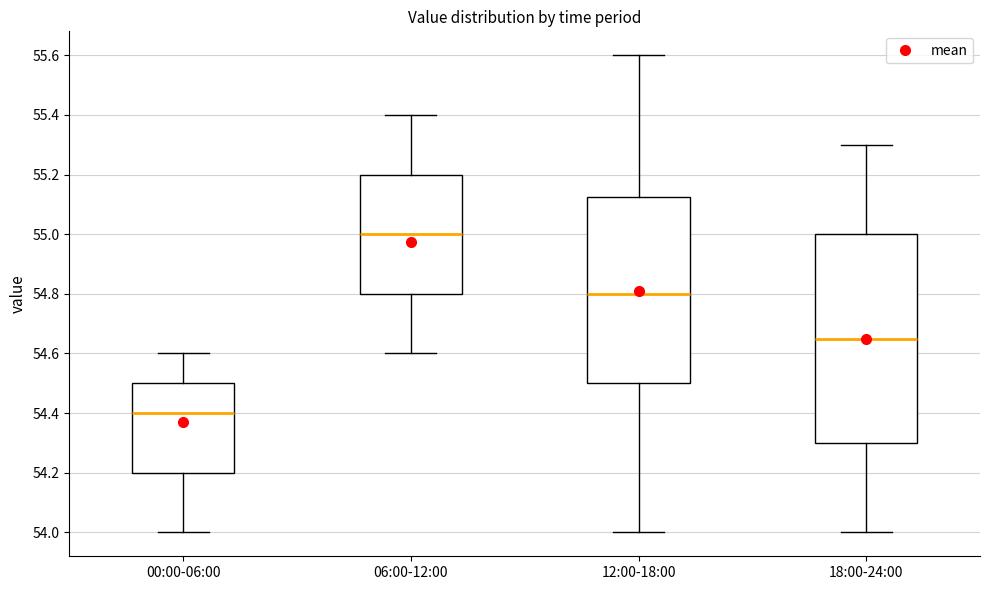

Reading left to right, read every box against the y-axis: the position of its median line, the range the box covers, and the ends of its whiskers. The values are not printed on the chart, so give them approximately, as read against the axis.

00:00-06:00: median 54.40, box 54.20 to 54.50, whiskers 54.00 to 54.60
06:00-12:00: median 55.00, box 54.80 to 55.20, whiskers 54.60 to 55.40
12:00-18:00: median 54.80, box 54.50 to 55.12, whiskers 54.00 to 55.60
18:00-24:00: median 54.66, box 54.30 to 55.00, whiskers 54.00 to 55.30